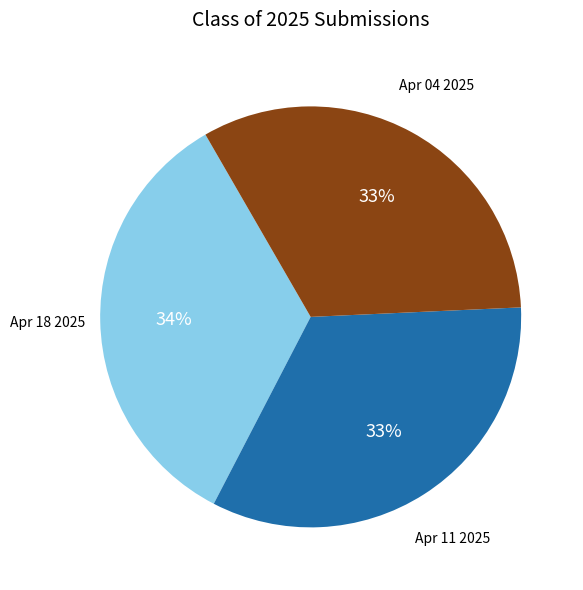

To the nearest percent, what is the average slice percentage?

33%